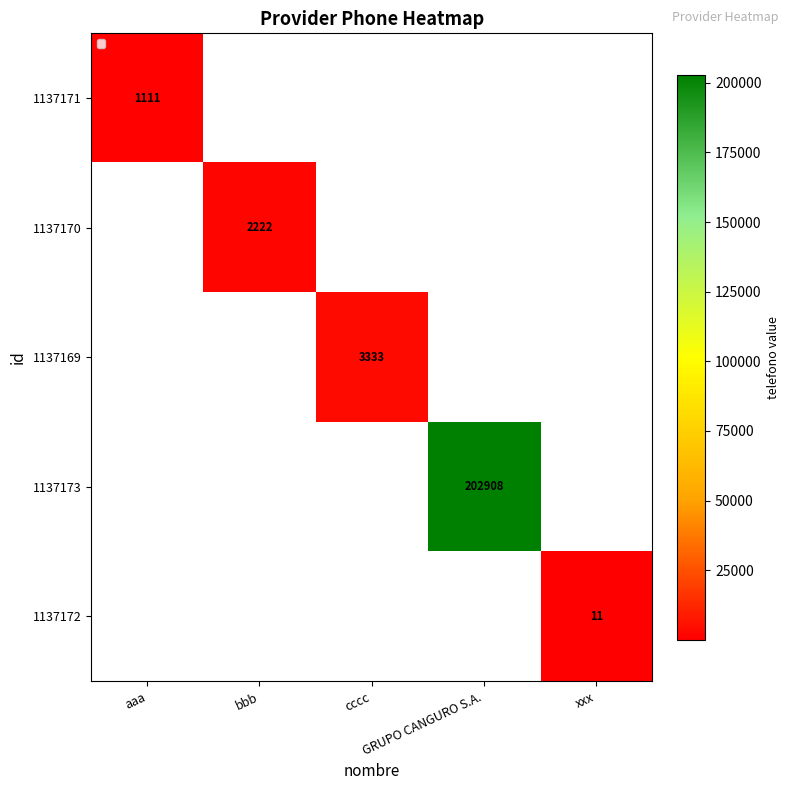

What value does the 1137169 series have at cccc?

3333.0